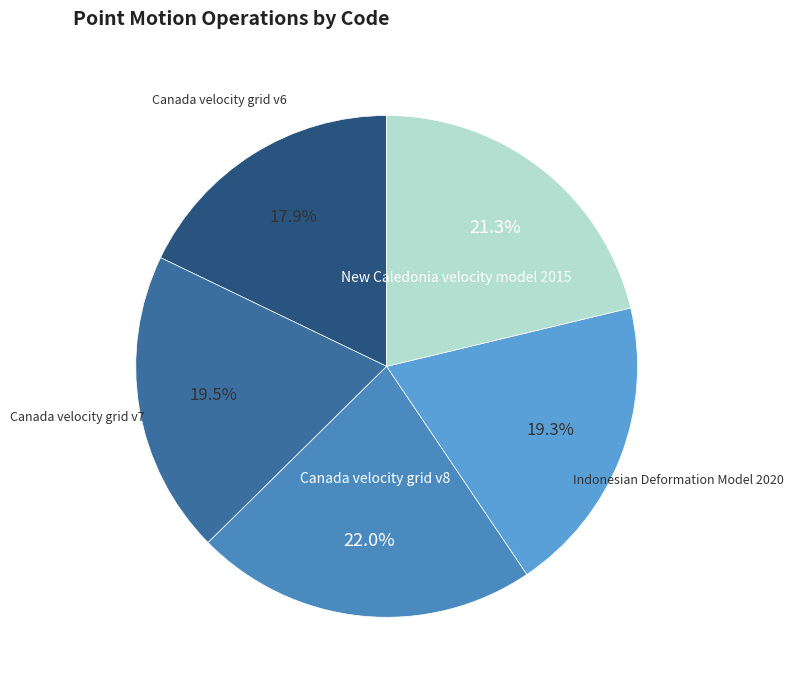

Which category has the biggest portion of the pie?

Canada velocity grid v8